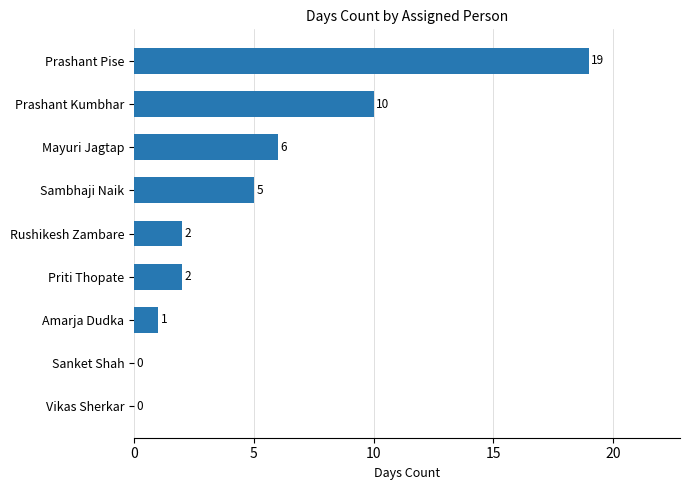

Reading top to bottom, what are all the values shown in this chart?

Prashant Pise=19	Prashant Kumbhar=10	Mayuri Jagtap=6	Sambhaji Naik=5	Rushikesh Zambare=2	Priti Thopate=2	Amarja Dudka=1	Sanket Shah=0	Vikas Sherkar=0